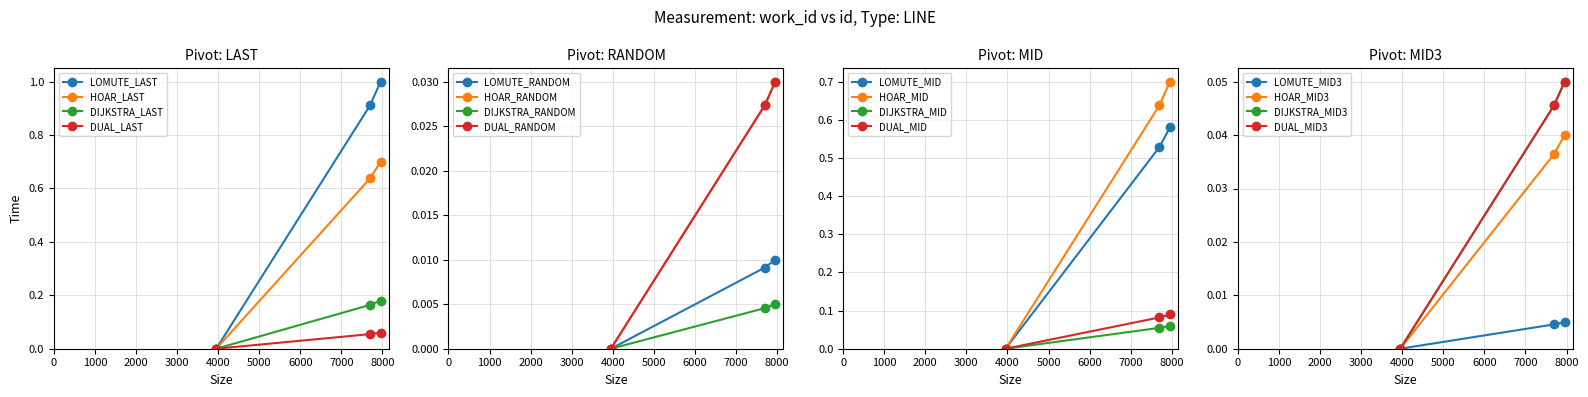

What is the value of the HOAR_LAST point at the 3rd from the left?

0.7